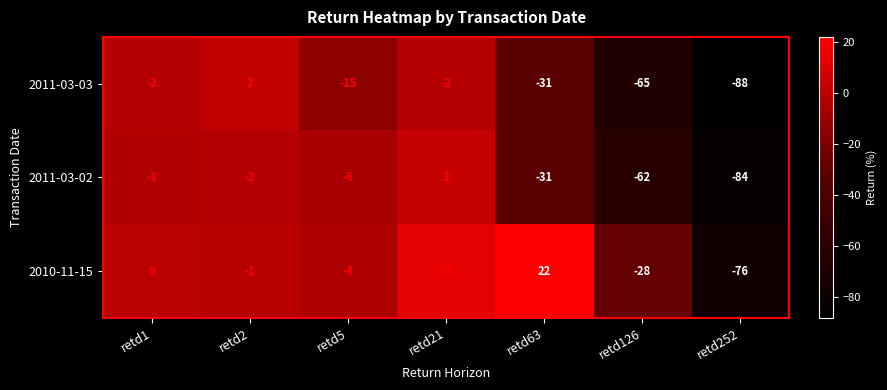

What is the difference between the 2010-11-15 values at retd252 and retd126?

48